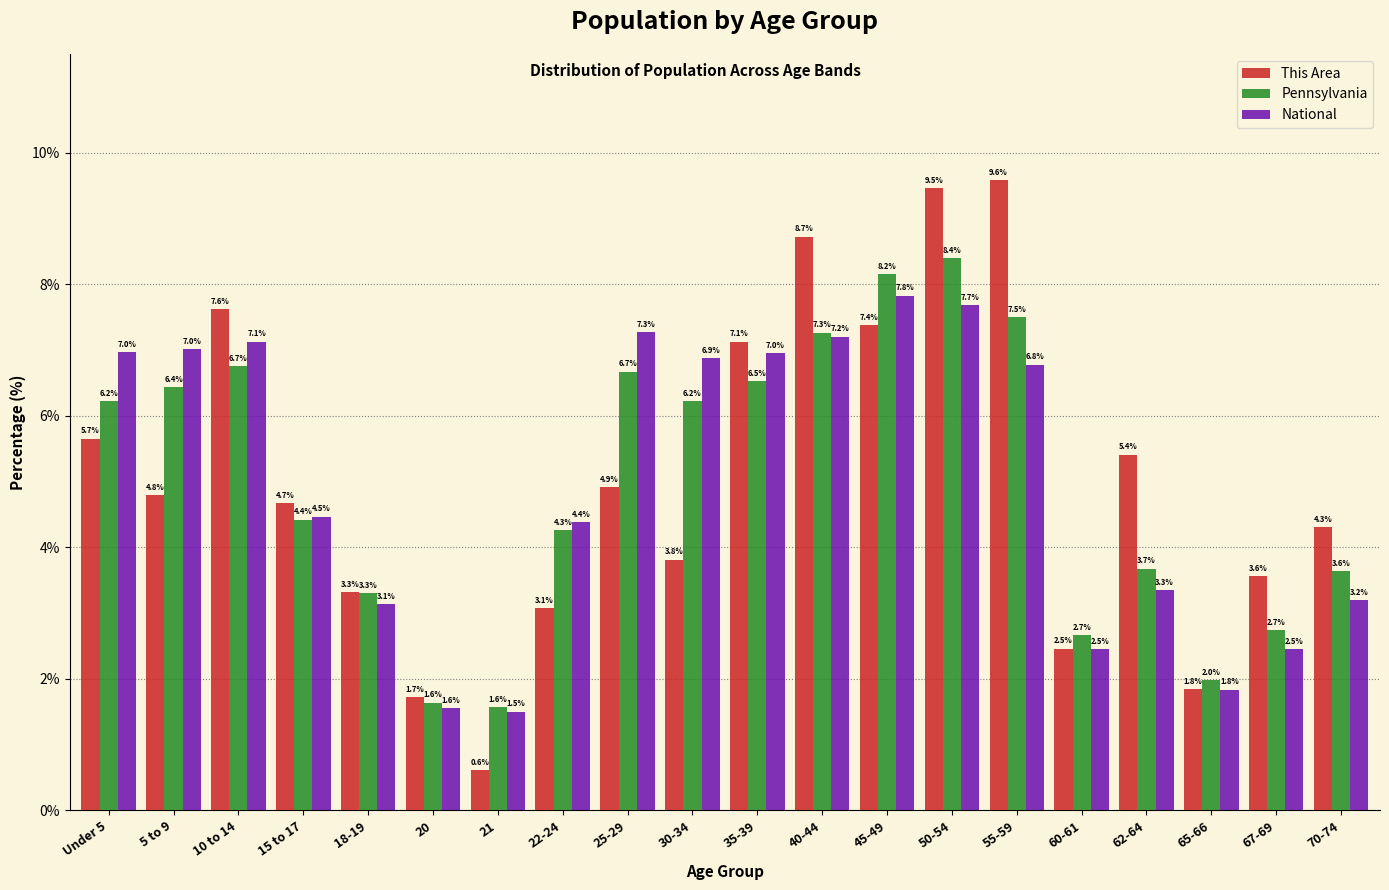

Reading left to right, list all the values displayed in this chart.

This Area: 5.7	4.8	7.6	4.7	3.3	1.7	0.6	3.1	4.9	3.8	7.1	8.7	7.4	9.5	9.6	2.5	5.4	1.8	3.6	4.3
Pennsylvania: 6.2	6.4	6.7	4.4	3.3	1.6	1.6	4.3	6.7	6.2	6.5	7.3	8.2	8.4	7.5	2.7	3.7	2.0	2.7	3.6
National: 7.0	7.0	7.1	4.5	3.1	1.6	1.5	4.4	7.3	6.9	7.0	7.2	7.8	7.7	6.8	2.5	3.3	1.8	2.5	3.2